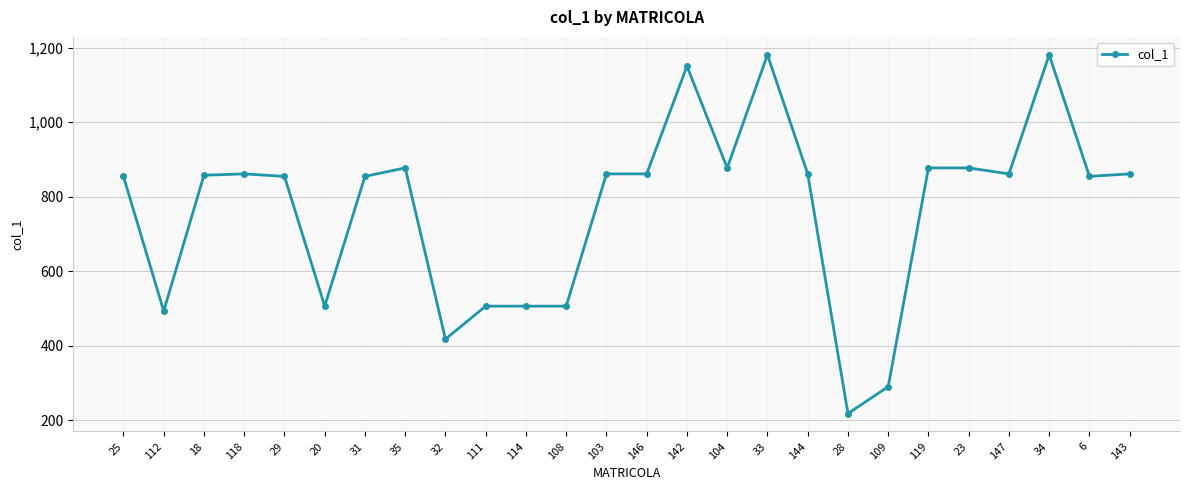

Where is the first local minimum?

112